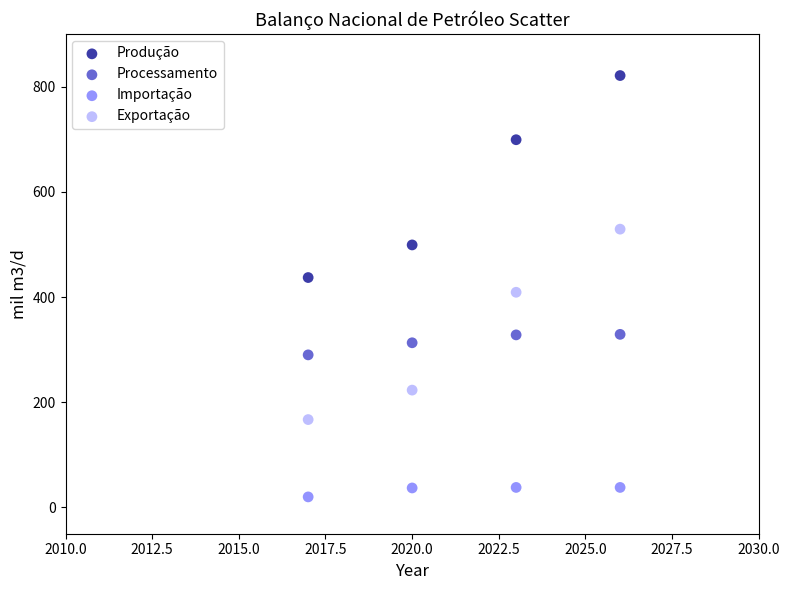

Which series has the largest Y range (max minus min)?

Produção